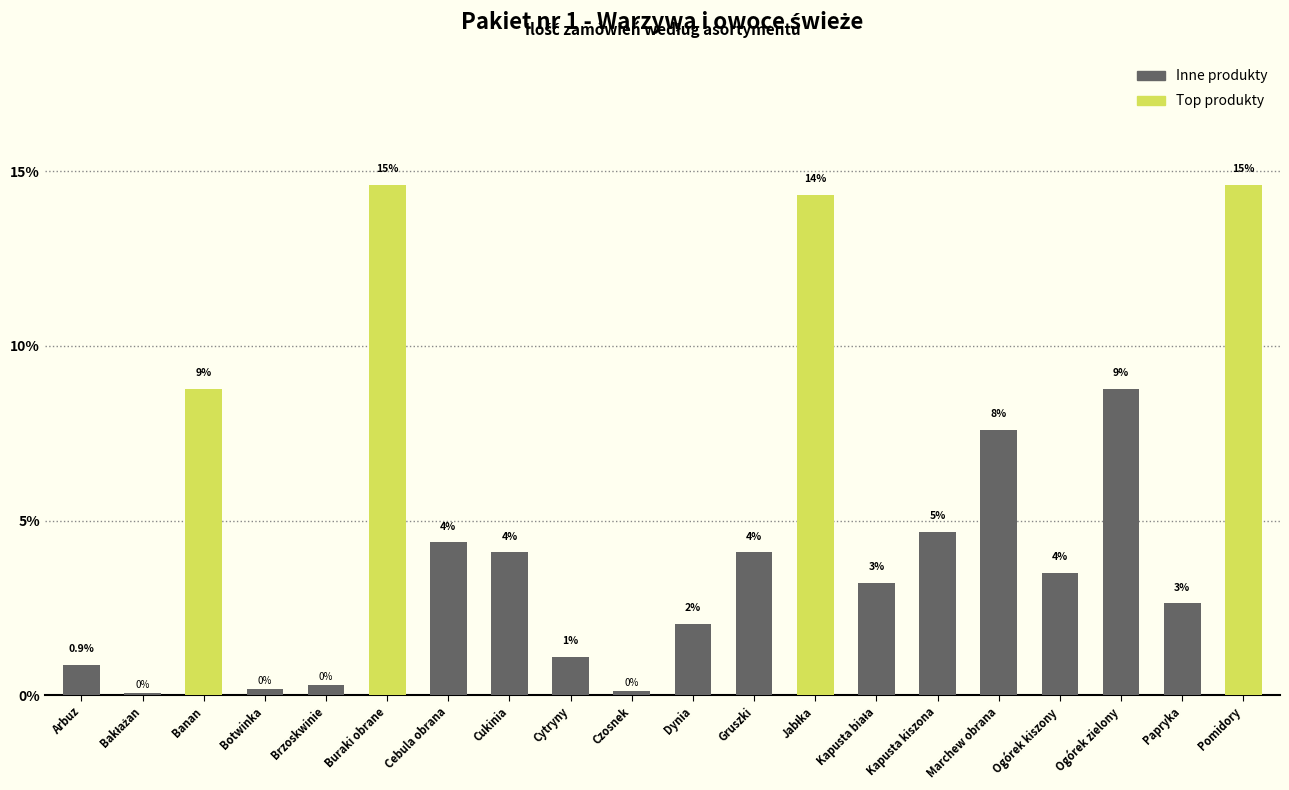

Read the value at Jabłka.

14.3